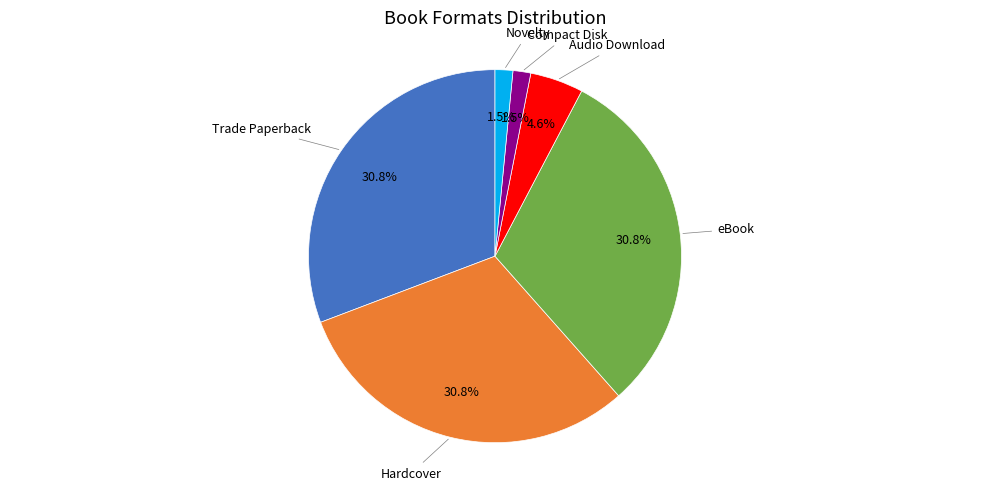

To the nearest percent, what is the difference between the largest and smallest slice percentages?

29%